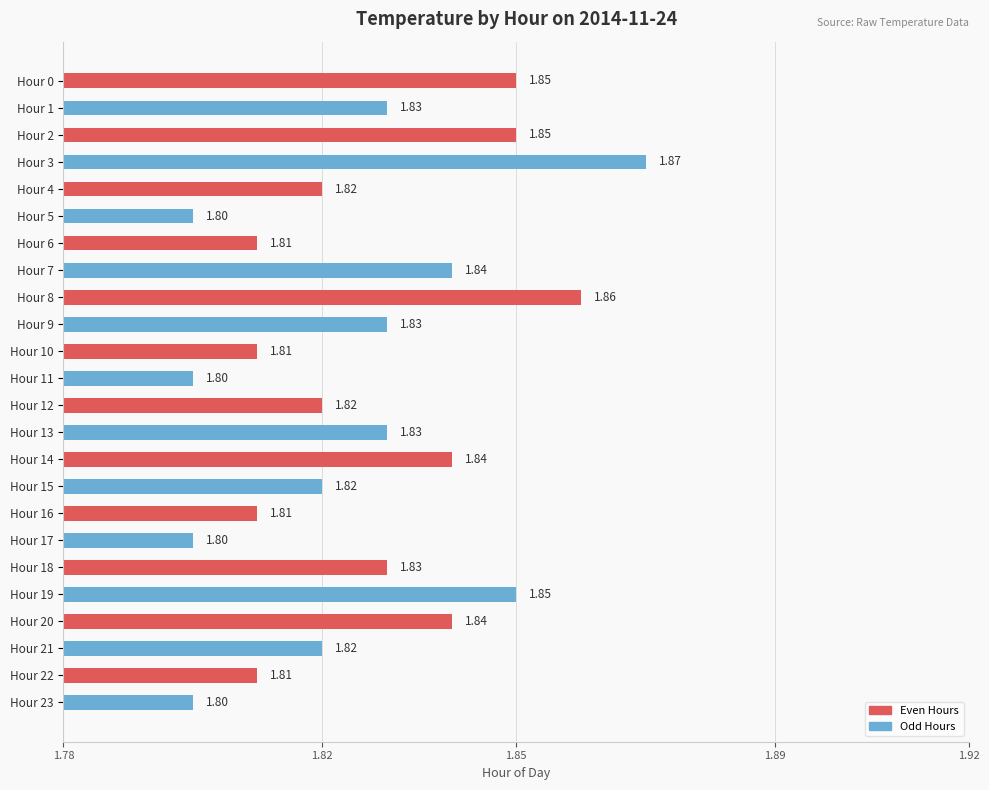

What is the average value?

1.8